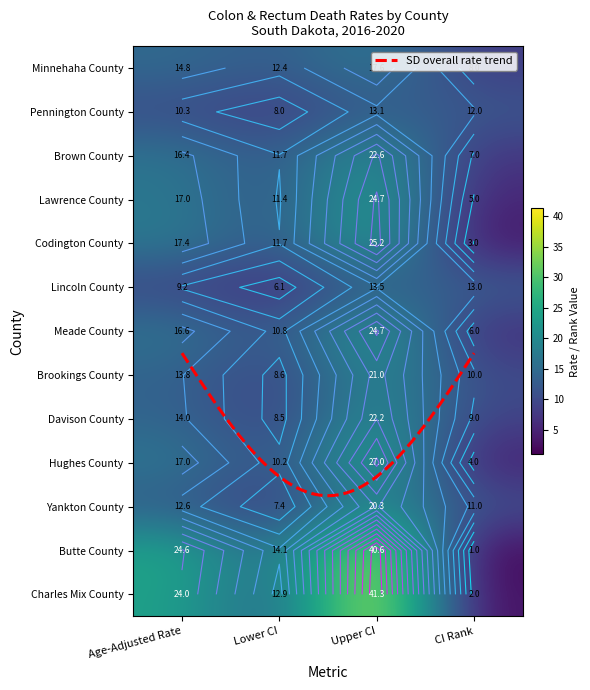

What is the difference between the maximum and minimum values in the Charles Mix County series?

39.3